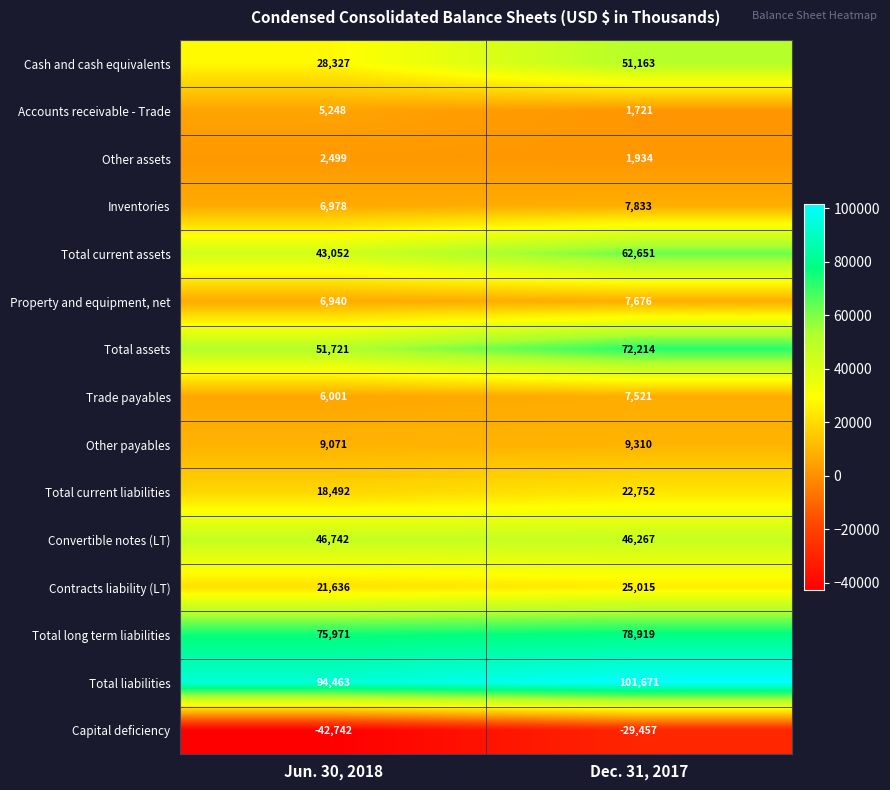

What is the sum of all Accounts receivable - Trade values?

6969